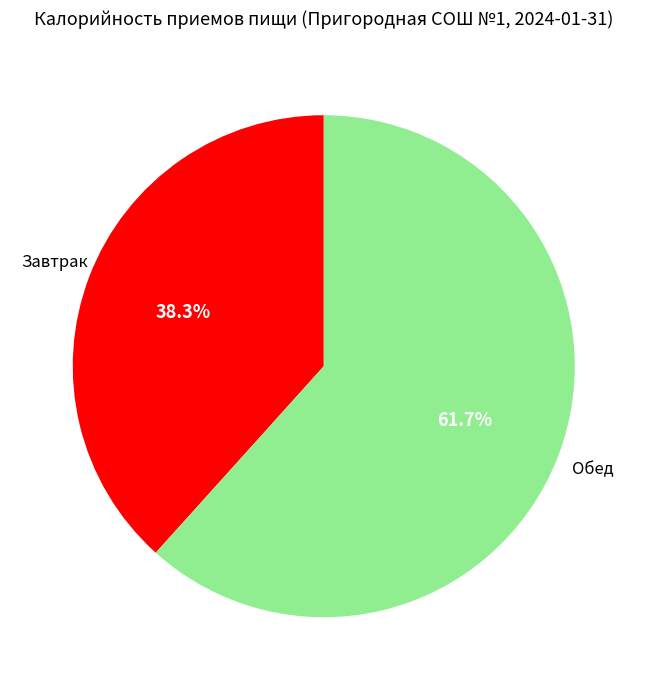

To the nearest percent, what is the difference between the largest and smallest slice percentages?

23%